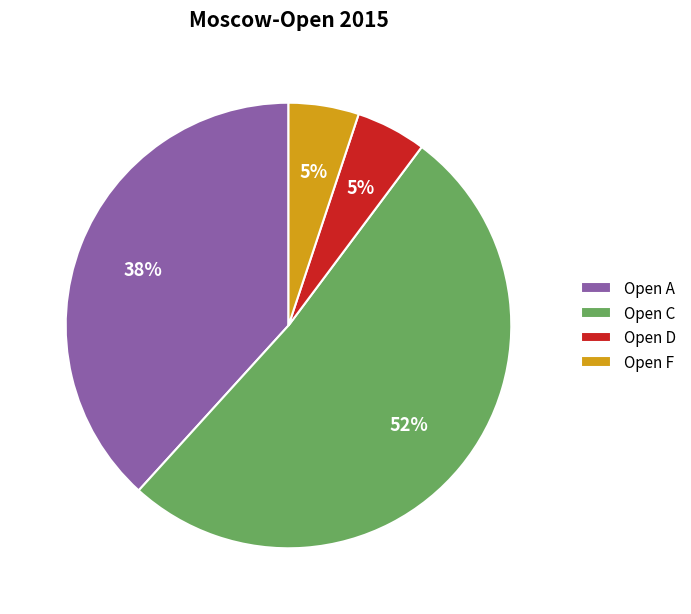

The Open C slice represents 52% of the pie. True or false?

True